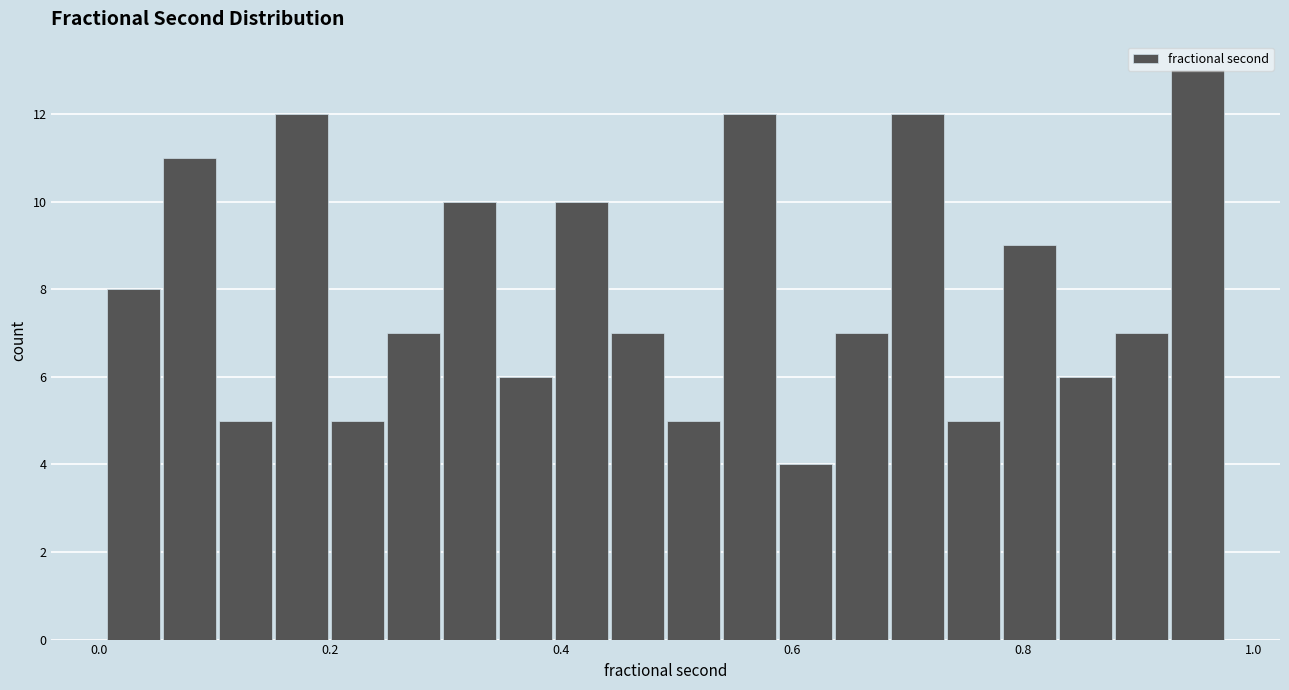

Around what value on the x-axis is the tallest bar? Give the approximate position of its centre, as read against the axis.

0.96